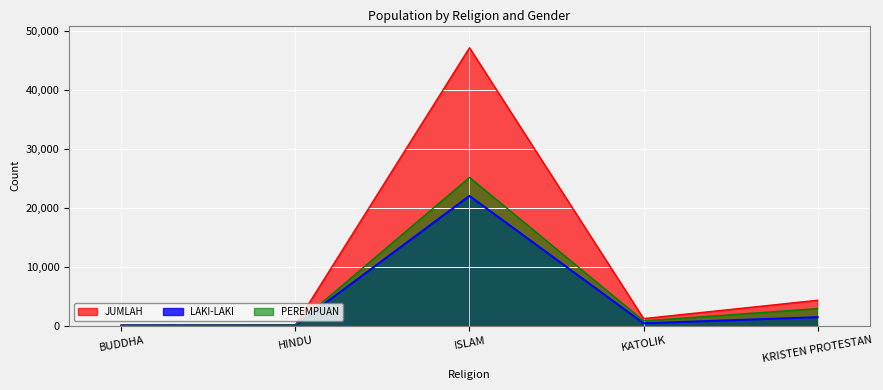

At how many categories does at least one series exceed 29072?

1